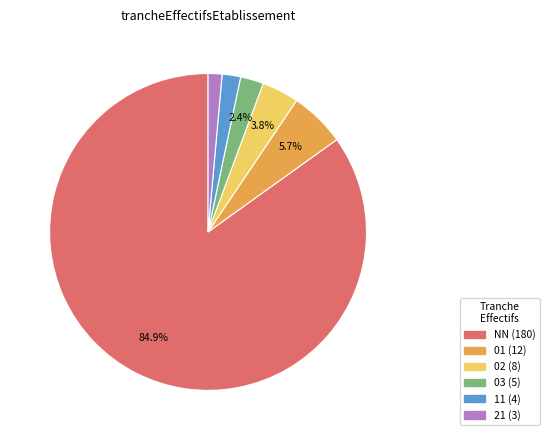

Approximately how many times larger is the value at 01 compared to 03?

2.4